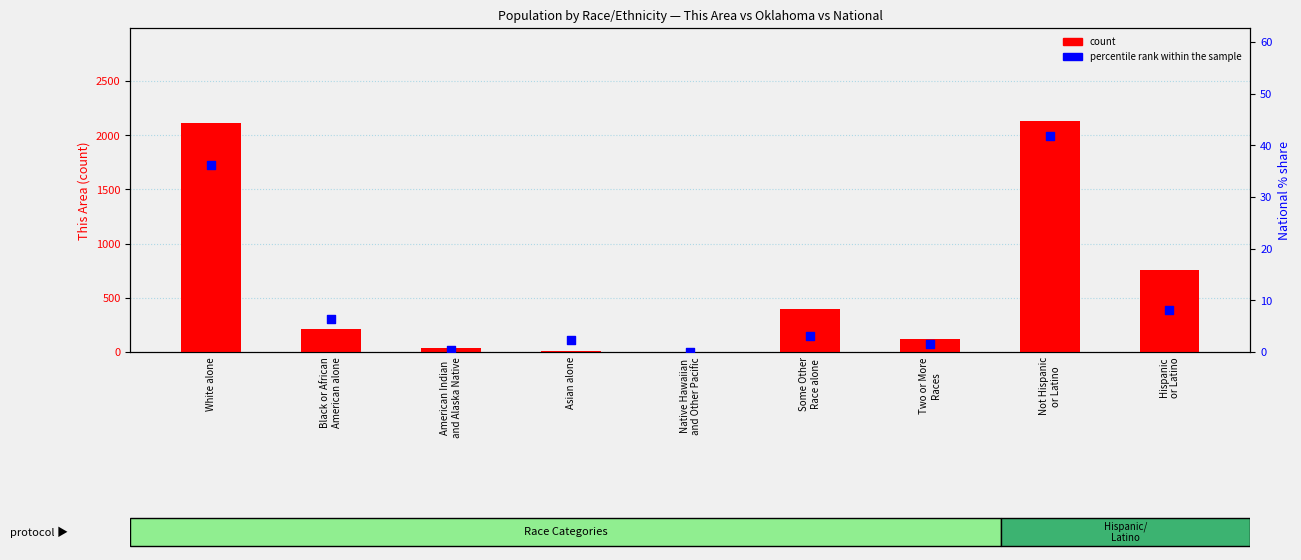

What are all the series names shown in the legend?

count, percentile rank within the sample